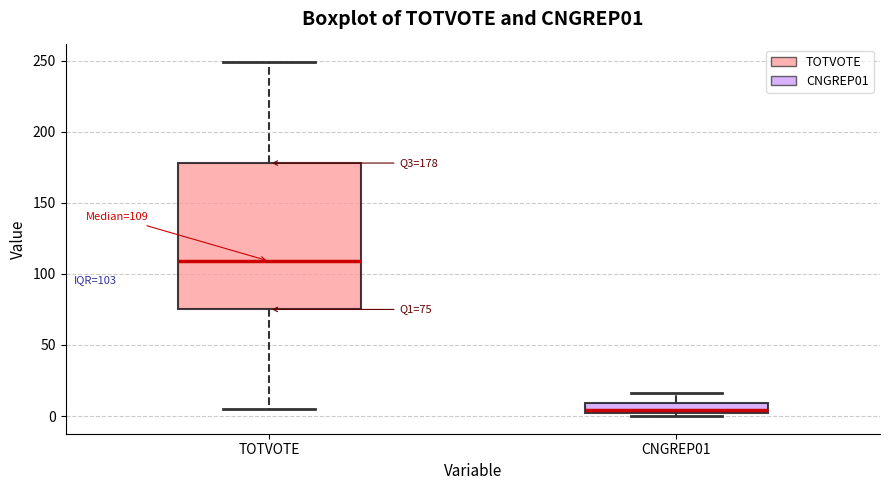

Comparing the boxes themselves (not the whiskers), which one is the tallest?

TOTVOTE